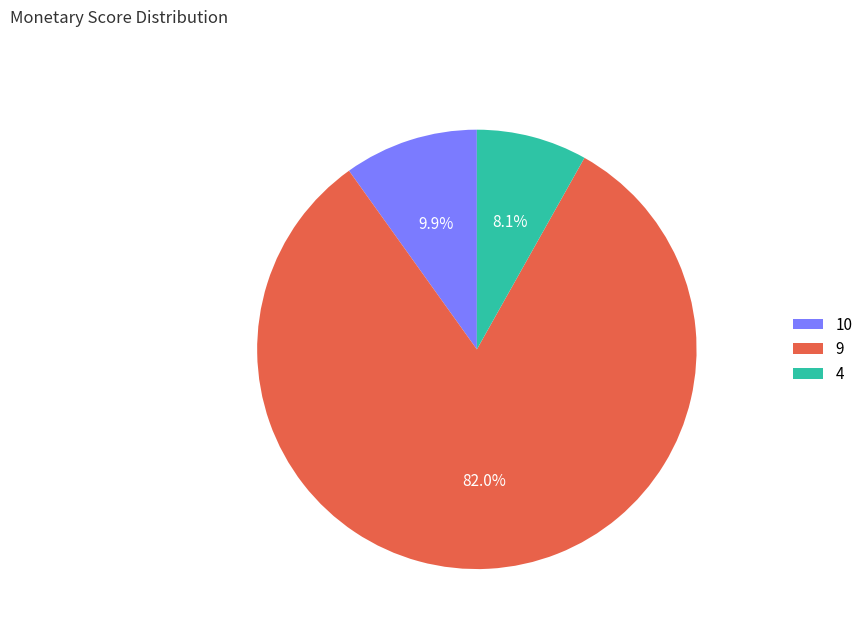

Approximately how many times larger is the value at 9 compared to 10?

8.3